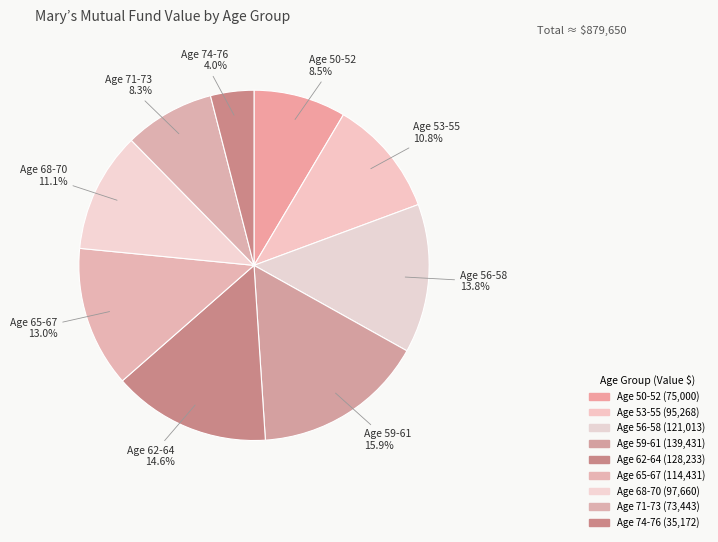

Count the number of slices in the pie.

9